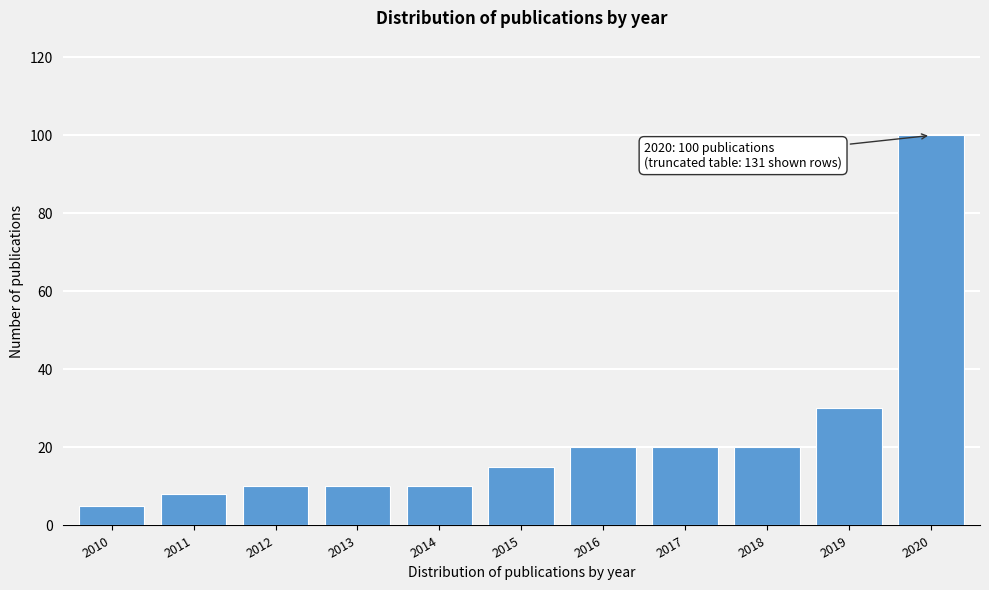

Reading right to left, extract all data points from this chart.

100	30	20	20	20	15	10	10	10	8	5